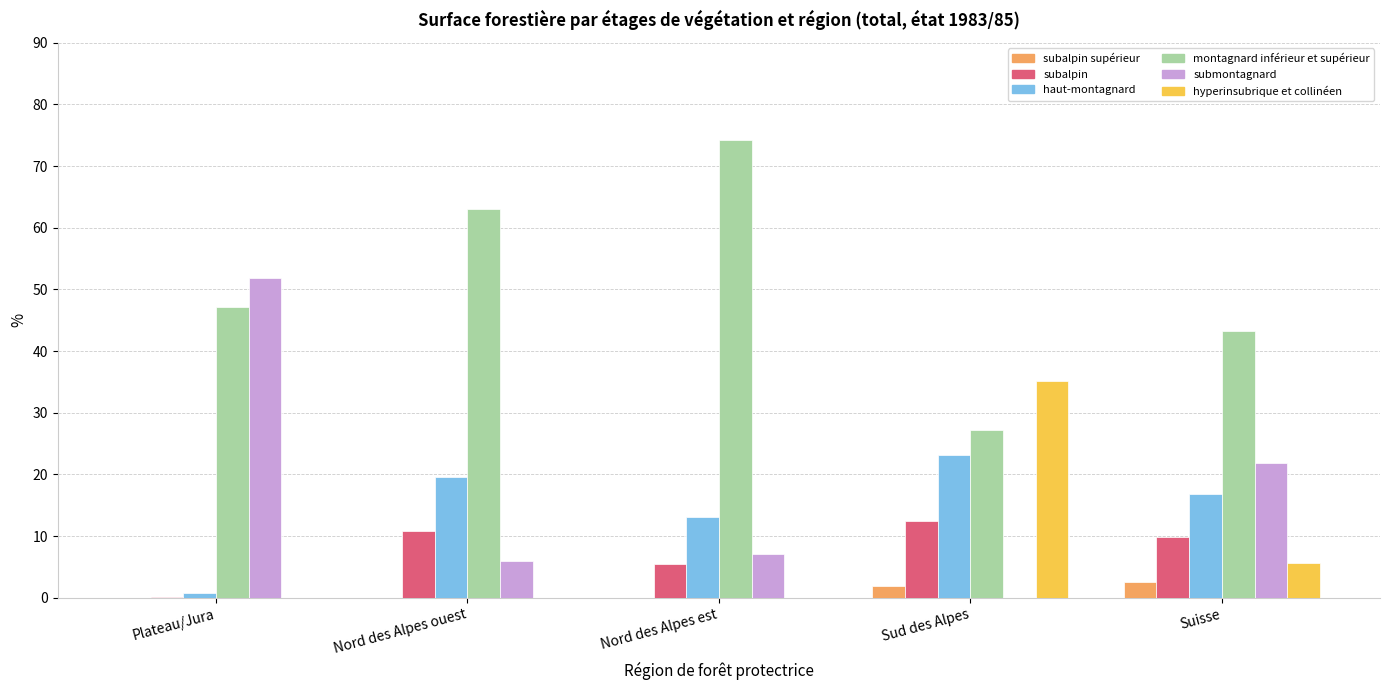

Between Plateau/Jura and Suisse, which series saw the biggest shift?

submontagnard